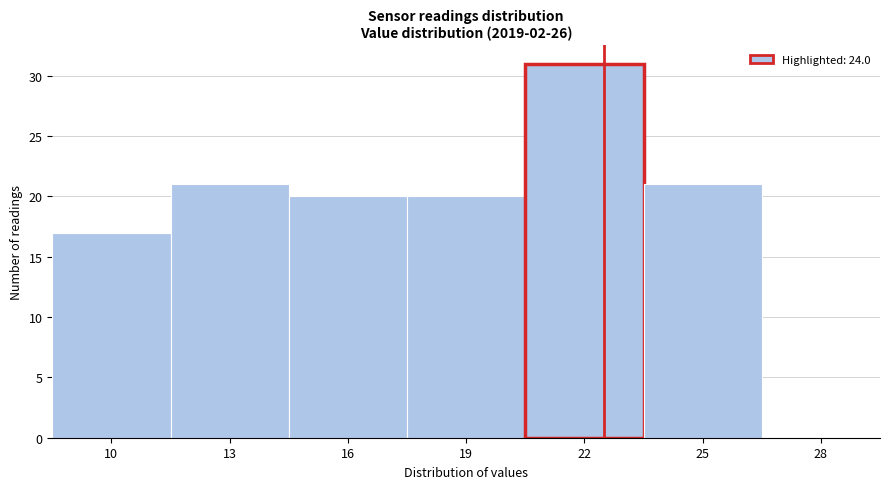

Reading left to right, what are all the values shown in this chart?

10=17	13=21	16=20	19=20	22=31	25=21	28=0